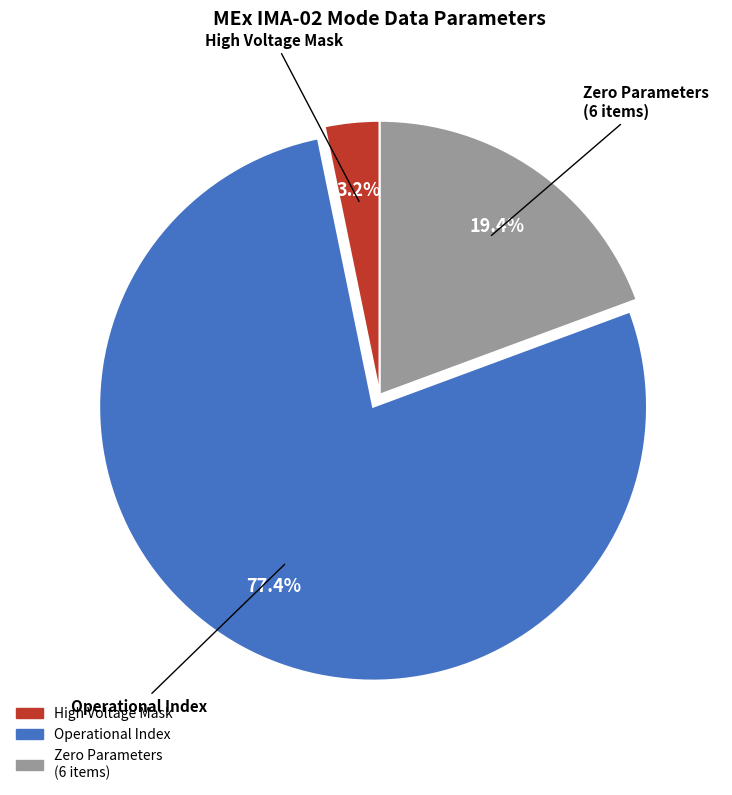

To the nearest percent, what is the difference between the largest and smallest slice percentages?

74%